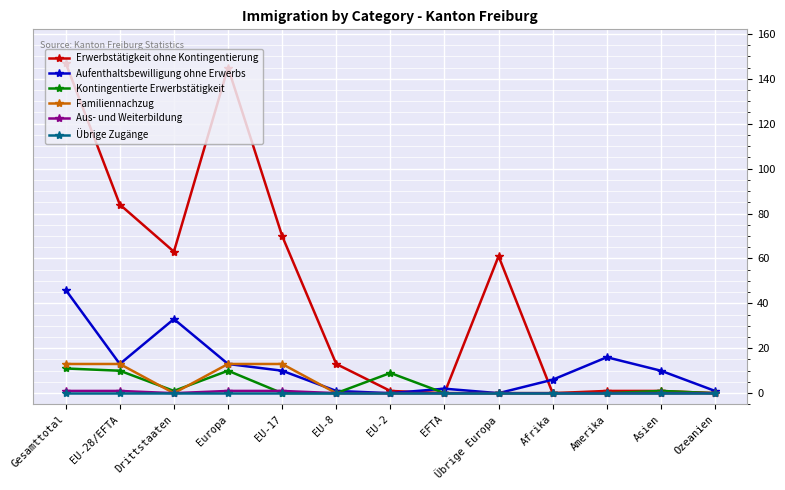

What is the highest value of the Aus- und Weiterbildung series?

1